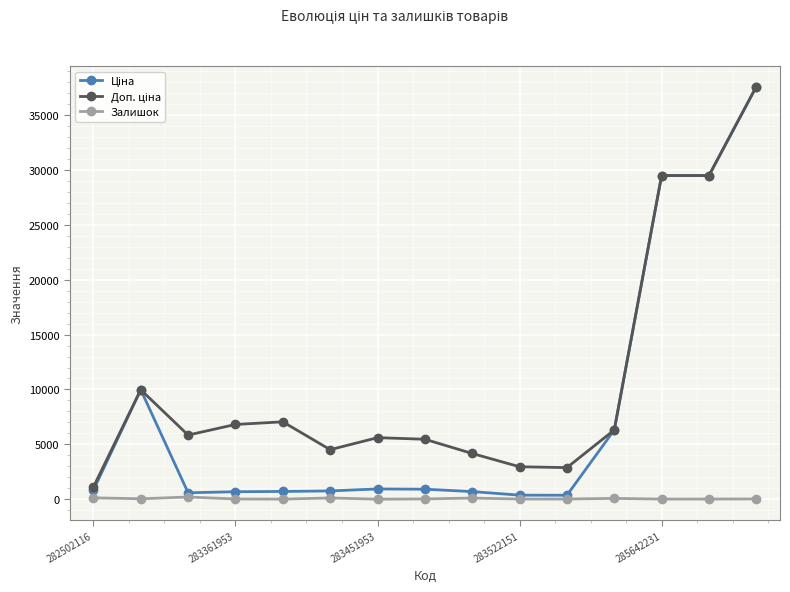

At which category is the sum across all series the highest?

14